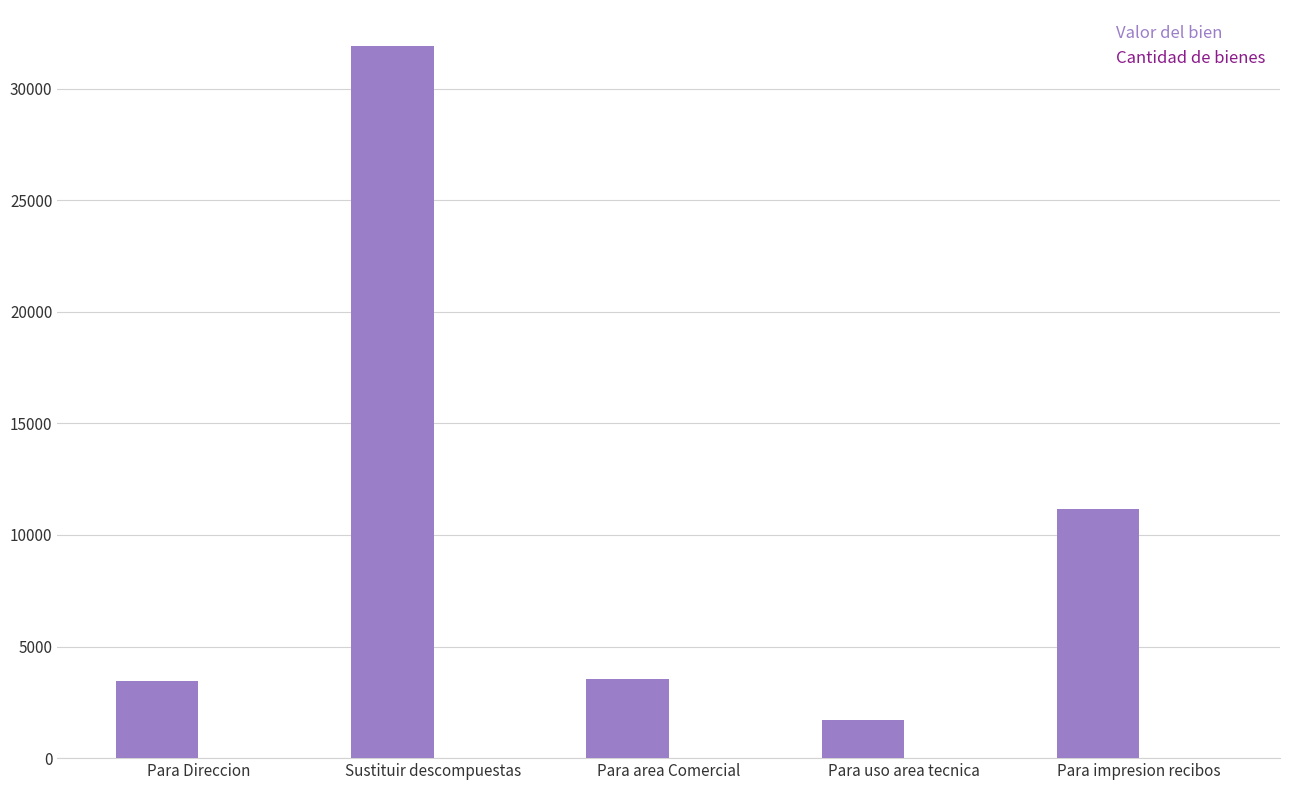

True or false: Valor del bien has a value of 44699.7 at Sustituir descompuestas.

False